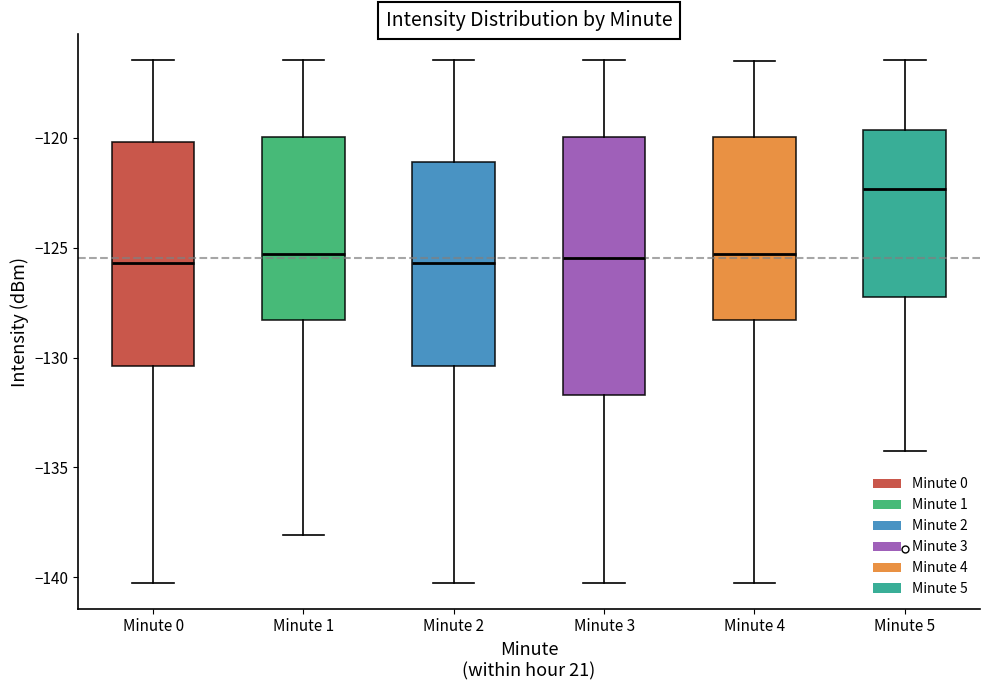

Where does the median line of the box for Minute 2 sit on the y-axis? The values are not printed on the chart, so give them approximately, as read against the axis.

-125.5